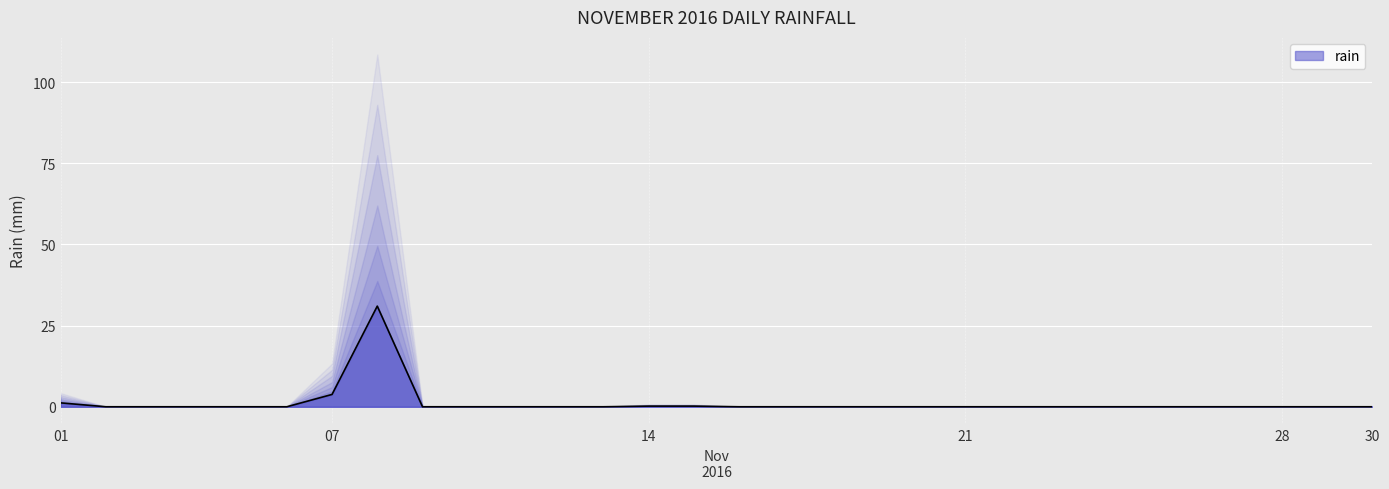

Reading left to right, transcribe all the data shown in this chart.

1.2	0.0	0.0	0.0	0.0	0.0	3.8	31.0	0.0	0.0	0.0	0.0	0.0	0.2	0.2	0.0	0.0	0.0	0.0	0.0	0.0	0.0	0.0	0.0	0.0	0.0	0.0	0.0	0.0	0.0